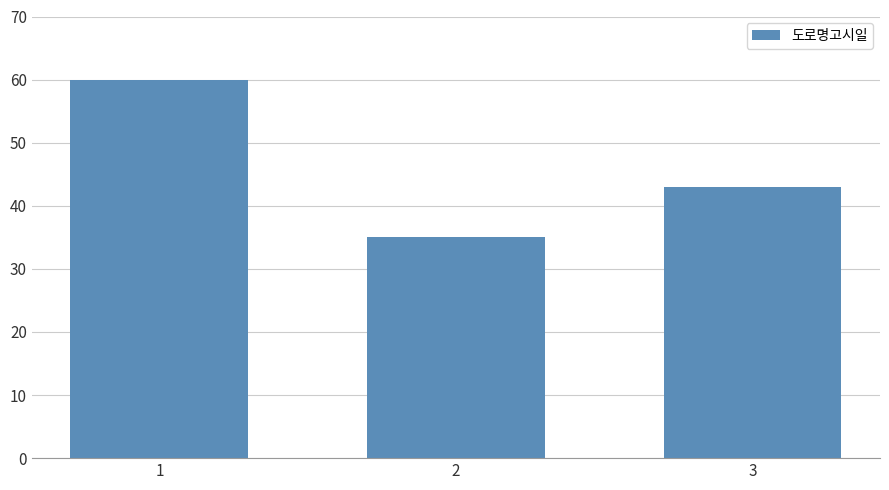

Rank the categories by value from highest to lowest.

1, 3, 2